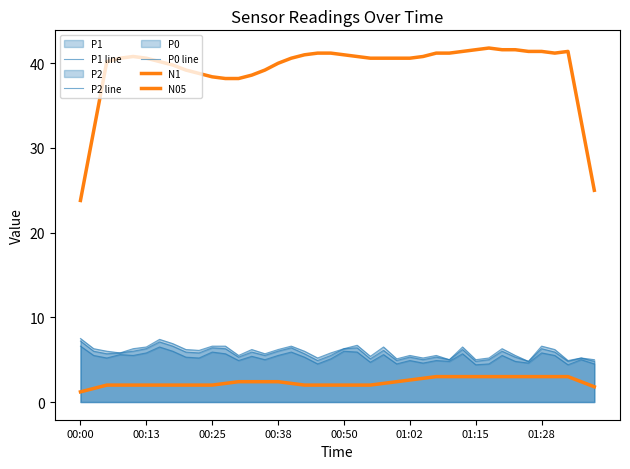

In P2 line, how many points are higher than both neighbors (excluding endpoints)?

12